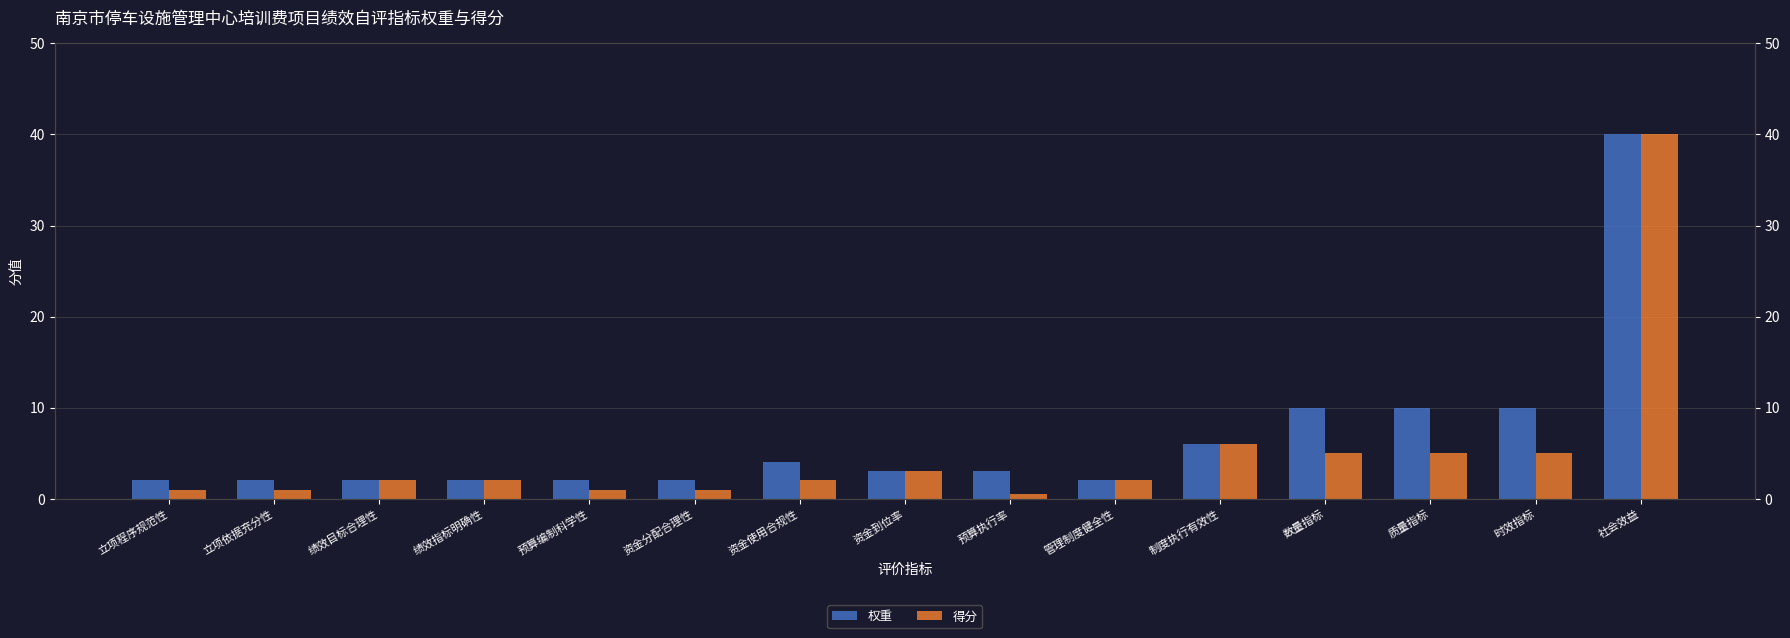

What is the spread (max minus min) of values at 数量指标?

5.0